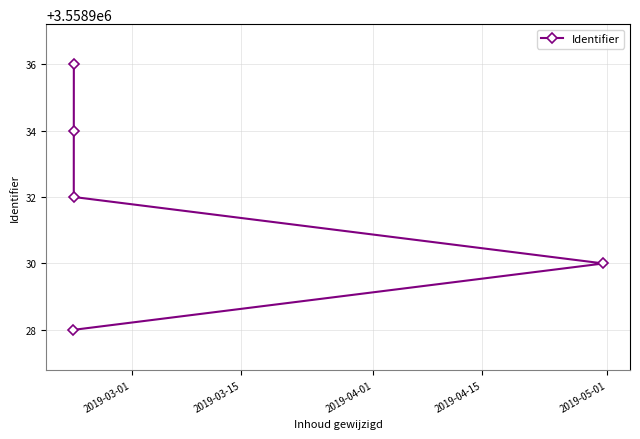

What is the value of the 5th point from the left?

3558930